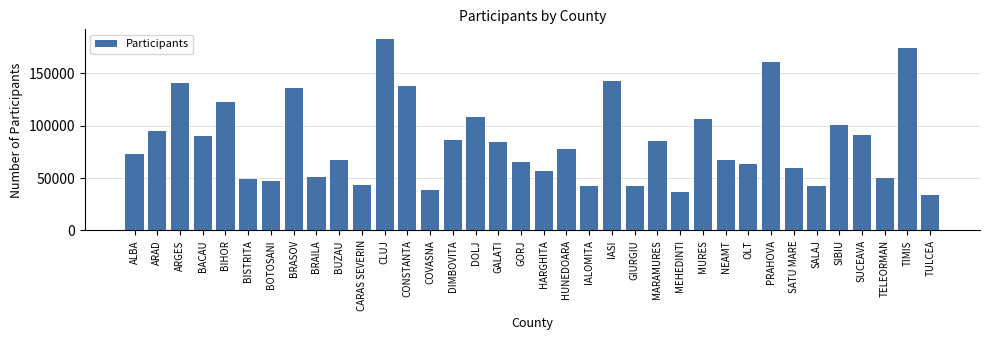

What is the label of the 14th bar from the right?

GIURGIU